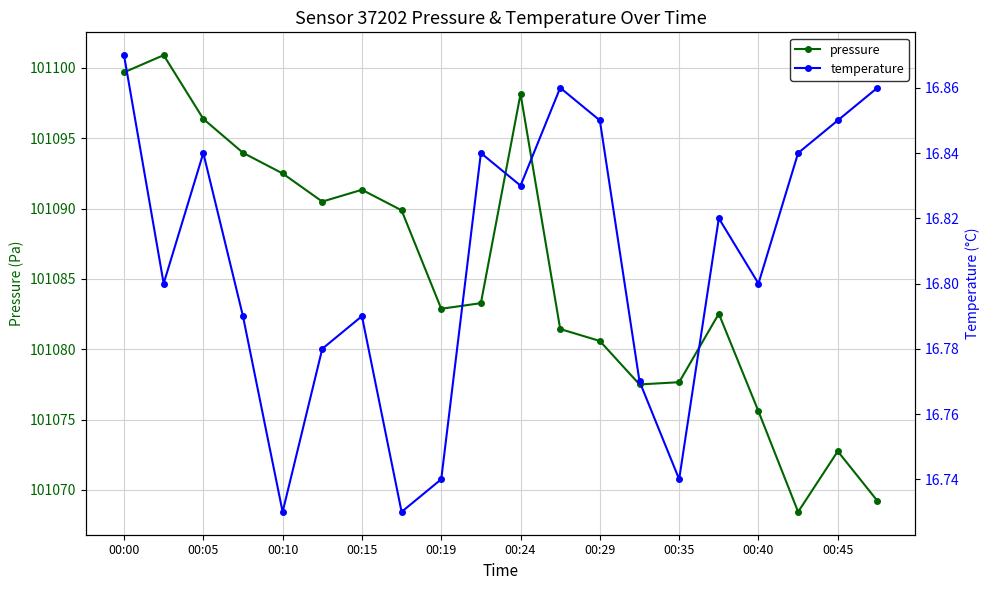

True or false: pressure has more than 0 points higher than both neighbors.

True